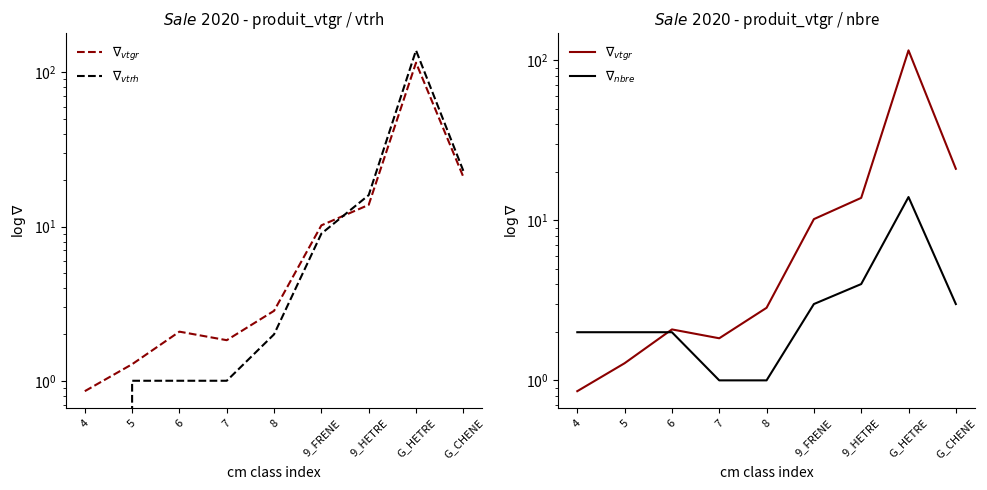

Which series has the largest total across all categories?

$\nabla_{vtrh}$